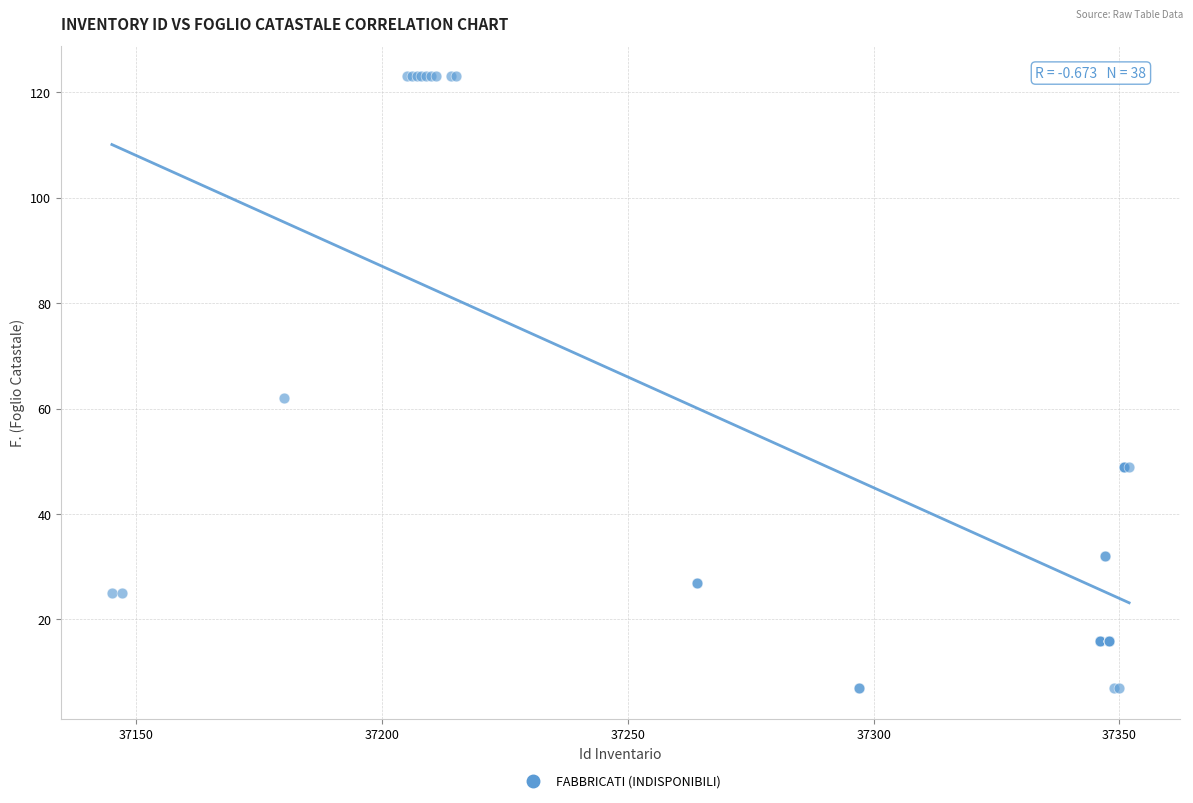

What Y value in the scatter plot is closest to 65?

62